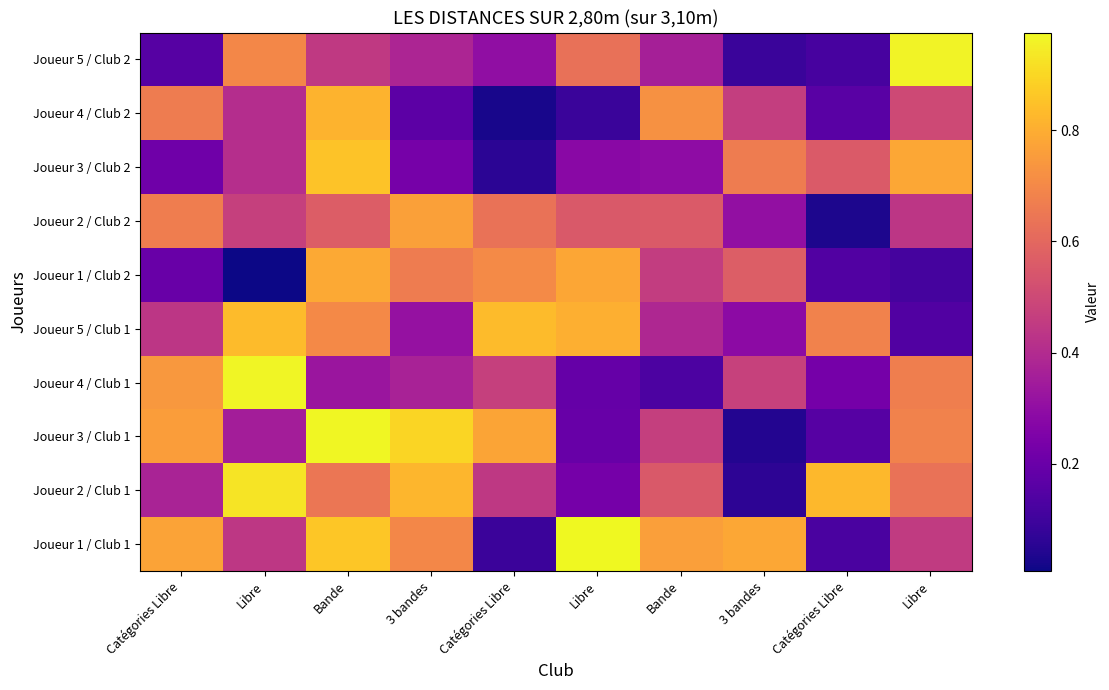

What is the difference between the highest and lowest values at Libre?

1.0